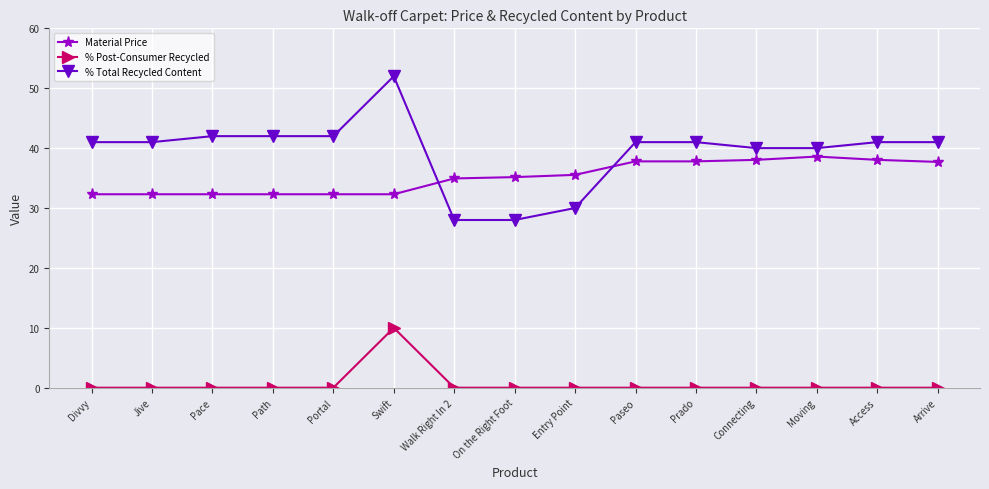

True or false: % Post-Consumer Recycled and % Total Recycled Content cross at least once.

False